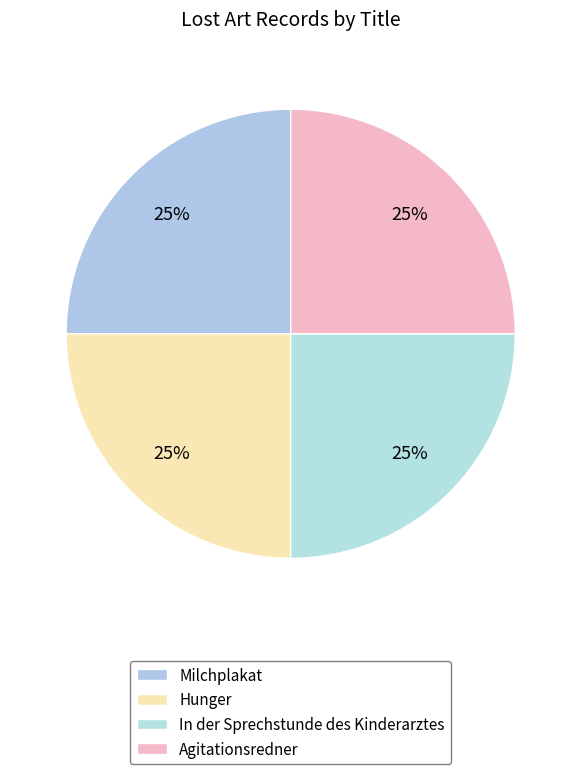

To the nearest percent, what is the combined percentage of Agitationsredner and In der Sprechstunde des Kinderarztes?

50%